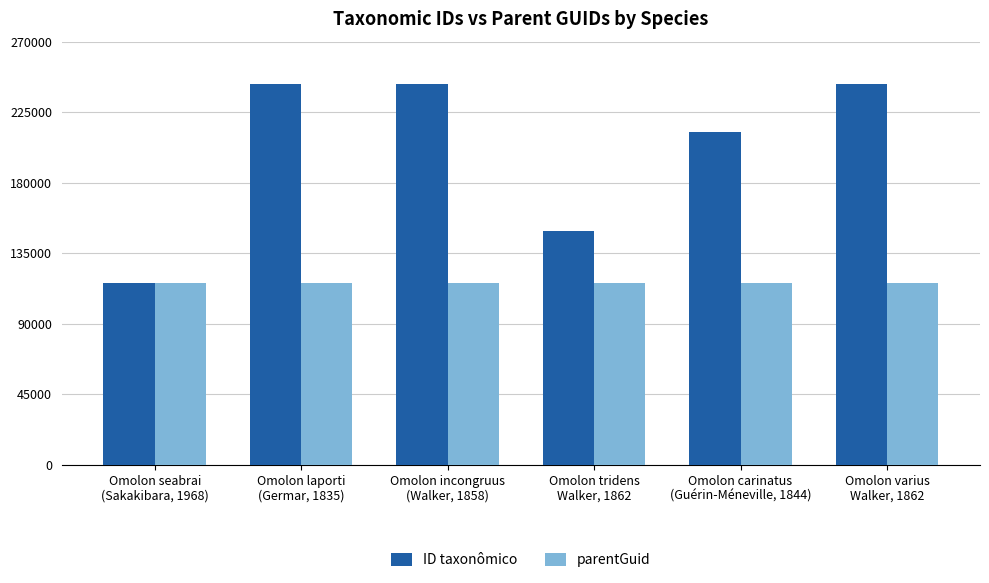

What is the lowest value of the parentGuid series?

115957